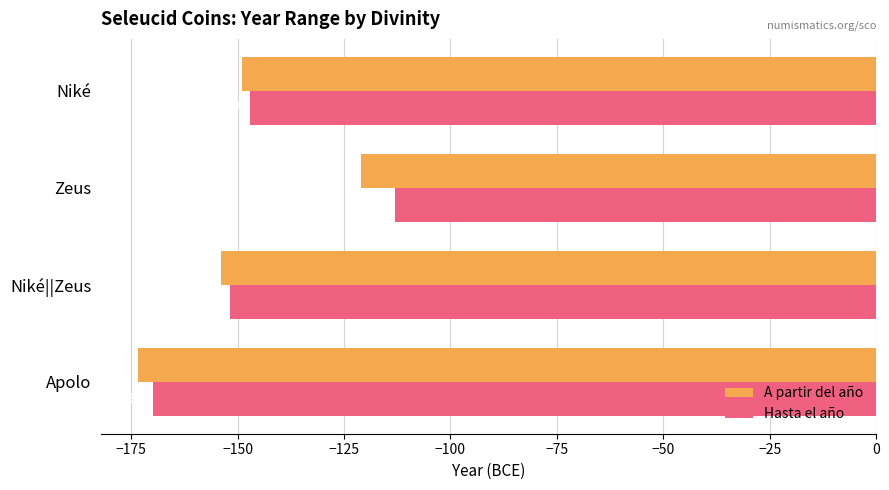

Is the value of A partir del año at Zeus greater than the value of Hasta el año at Niké||Zeus?

Yes